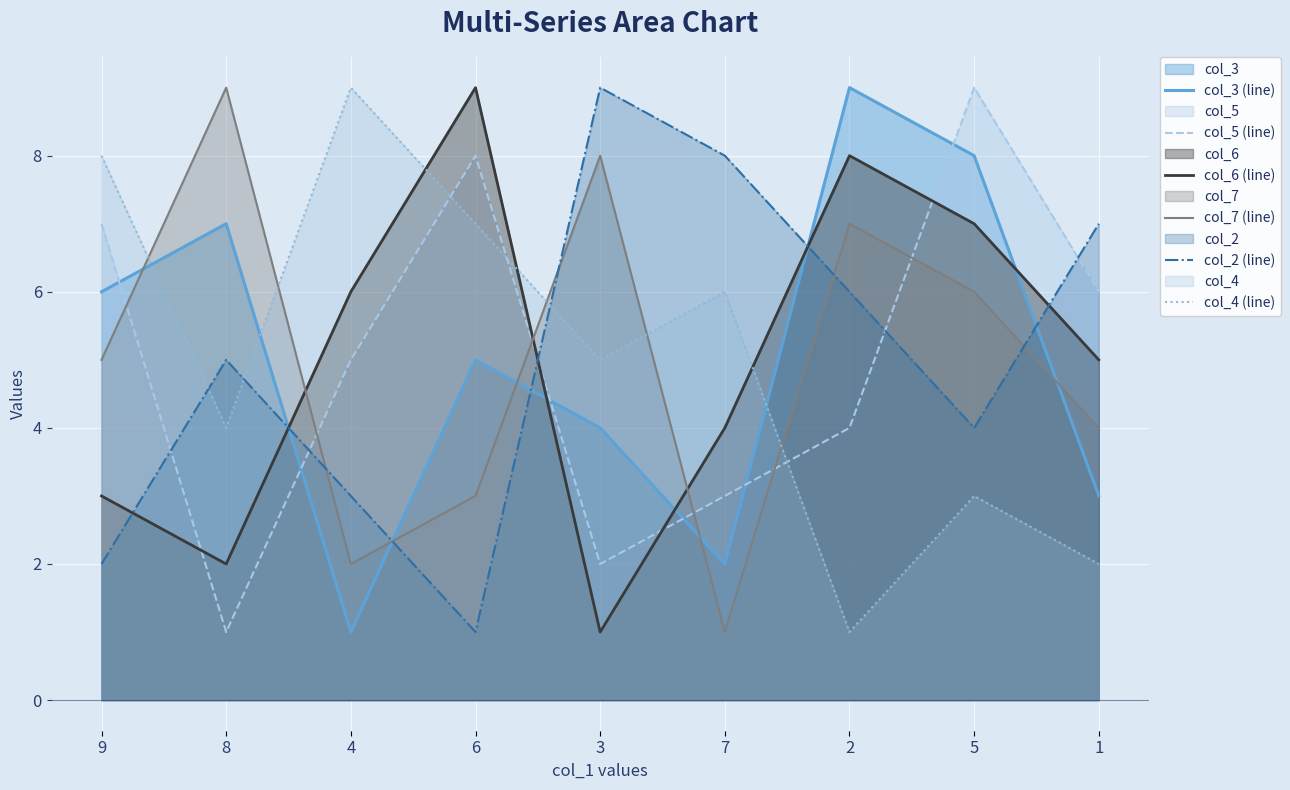

What is the average value of the col_5 (line) series?

5